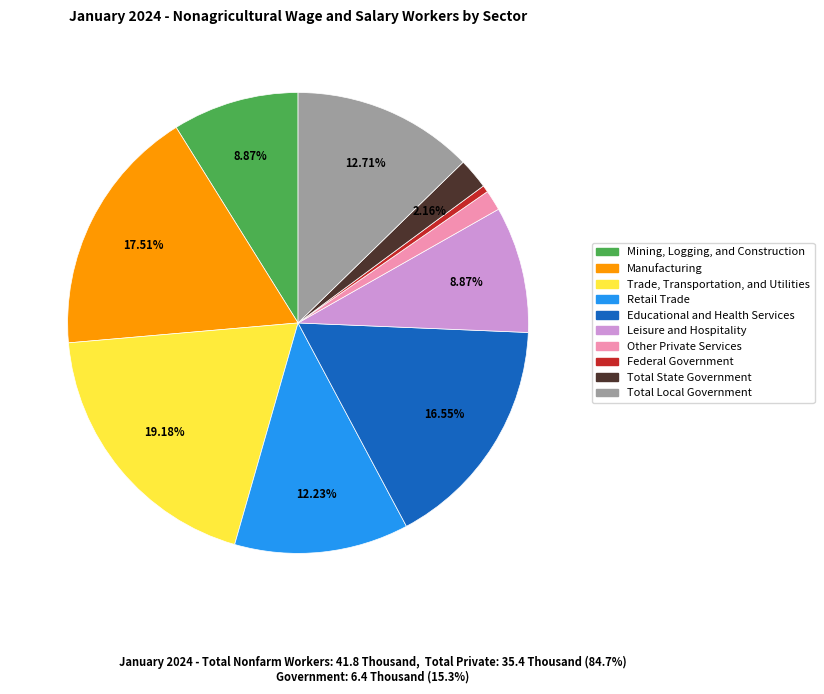

Which category has the biggest portion of the pie?

Trade, Transportation, and Utilities